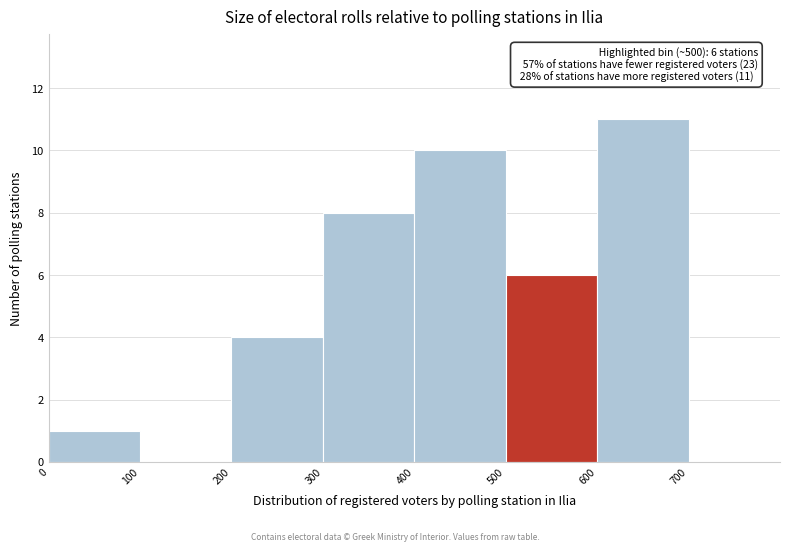

Over which range of the x-axis is the bar tallest?

600 to 700